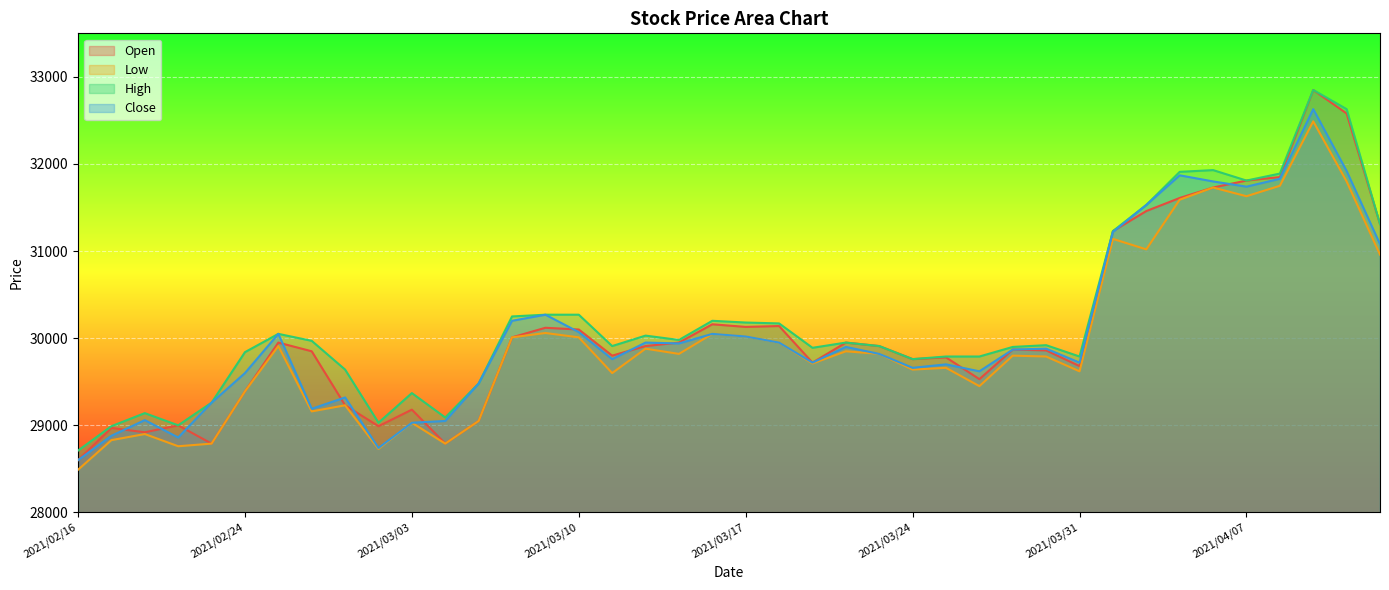

Which category has the lowest value in the Open series?

2021/02/16